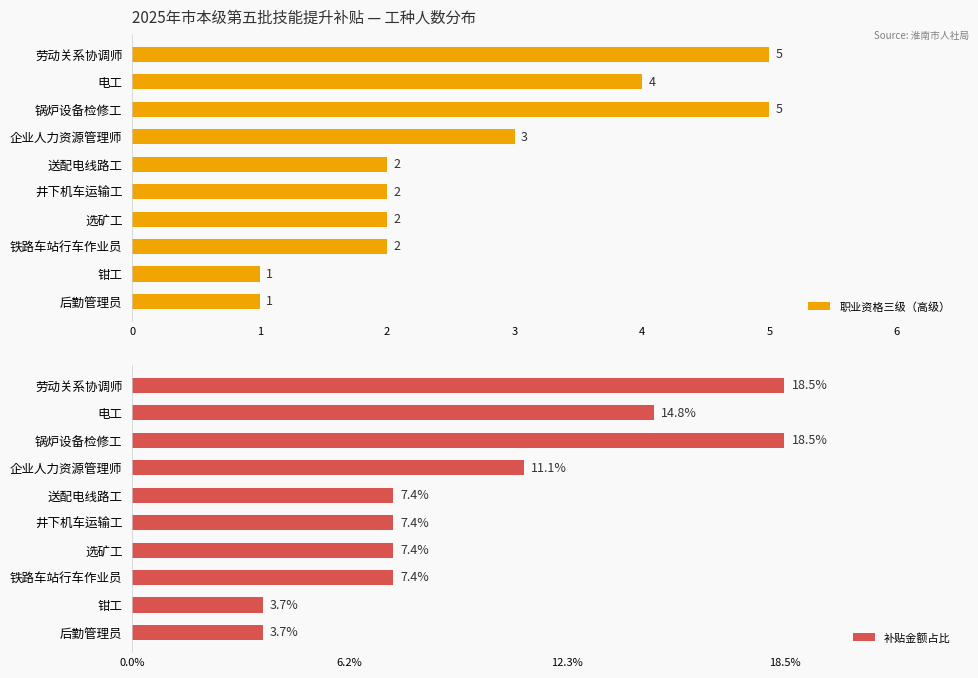

Reading left to right, what are all the values shown in this chart?

职业资格三级（高级）: 5.0	4.0	5.0	3.0	2.0	2.0	2.0	2.0	1.0	1.0
补贴金额占比: 18.5	14.8	18.5	11.1	7.4	7.4	7.4	7.4	3.7	3.7